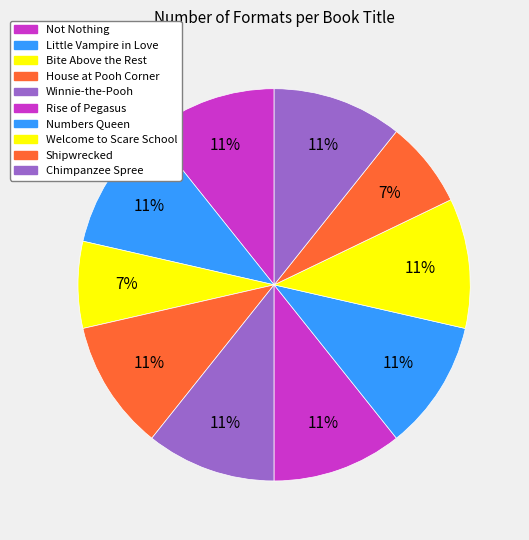

Which category has the smallest portion of the pie?

Bite Above the Rest